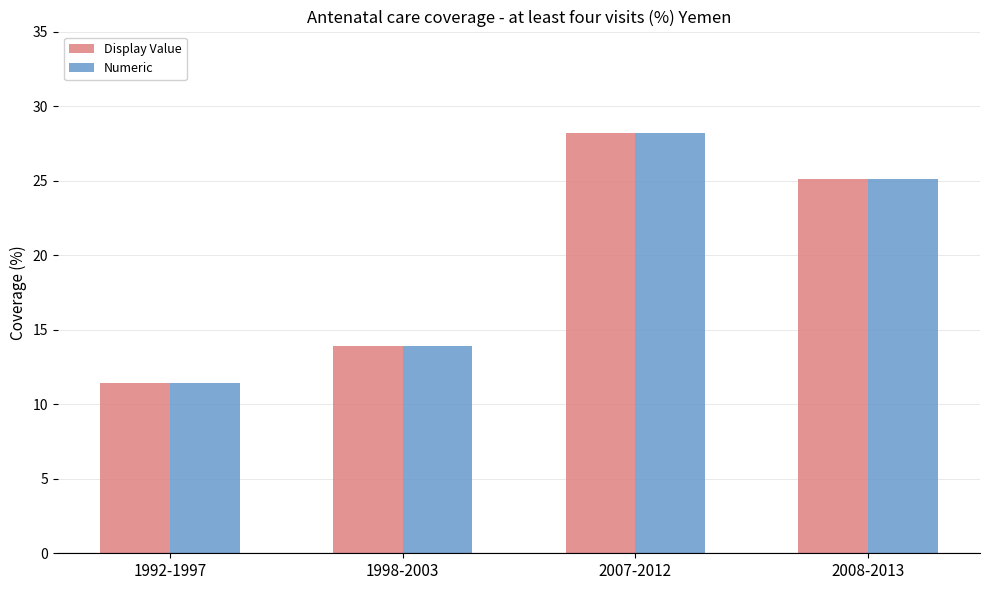

Reading left to right, list all the values displayed in this chart.

Display Value: 1992-1997=11.4	1998-2003=13.9	2007-2012=28.2	2008-2013=25.1
Numeric: 1992-1997=11.4	1998-2003=13.9	2007-2012=28.2	2008-2013=25.1